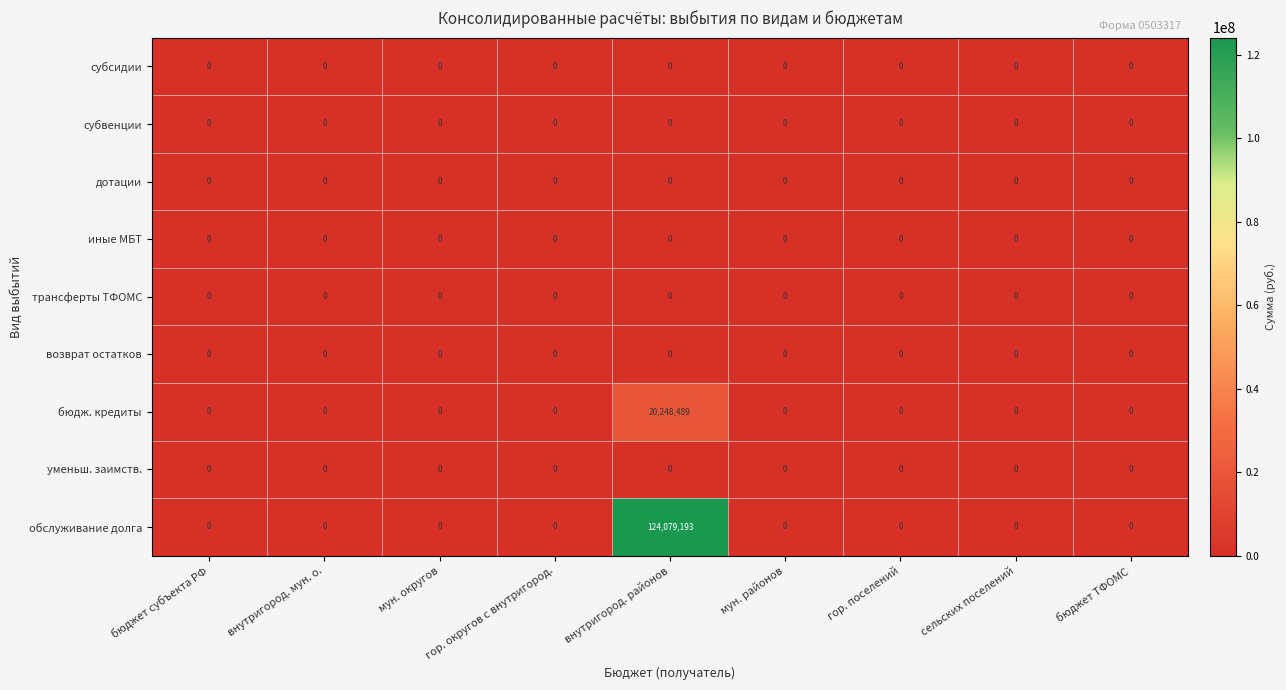

What is the total value across all series at внутригород. районов?

144327682